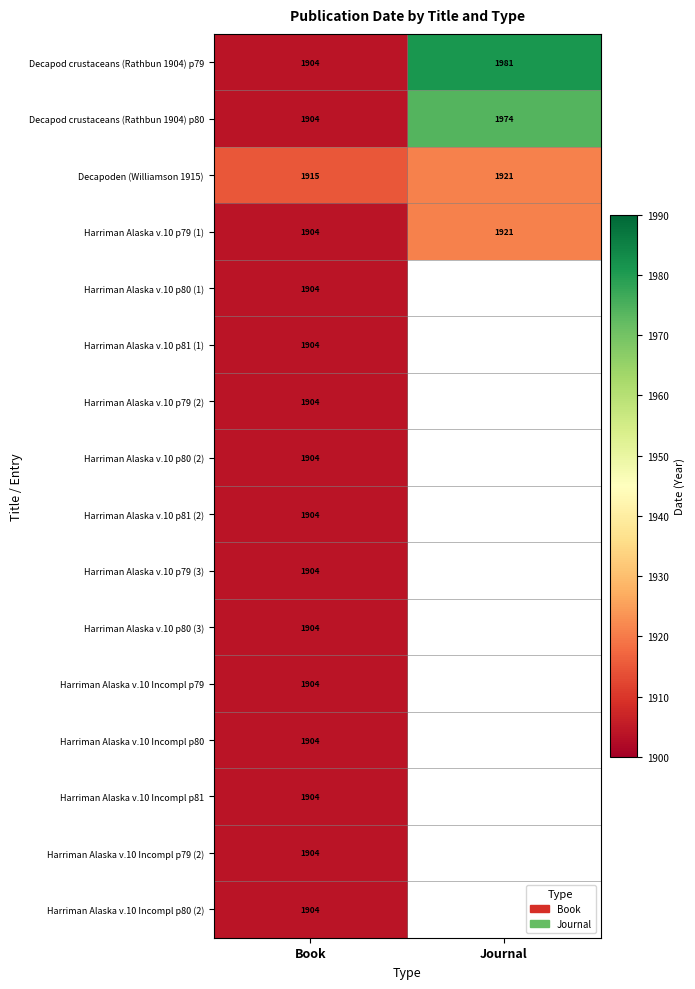

What is the spread (max minus min) of values at Book?

11